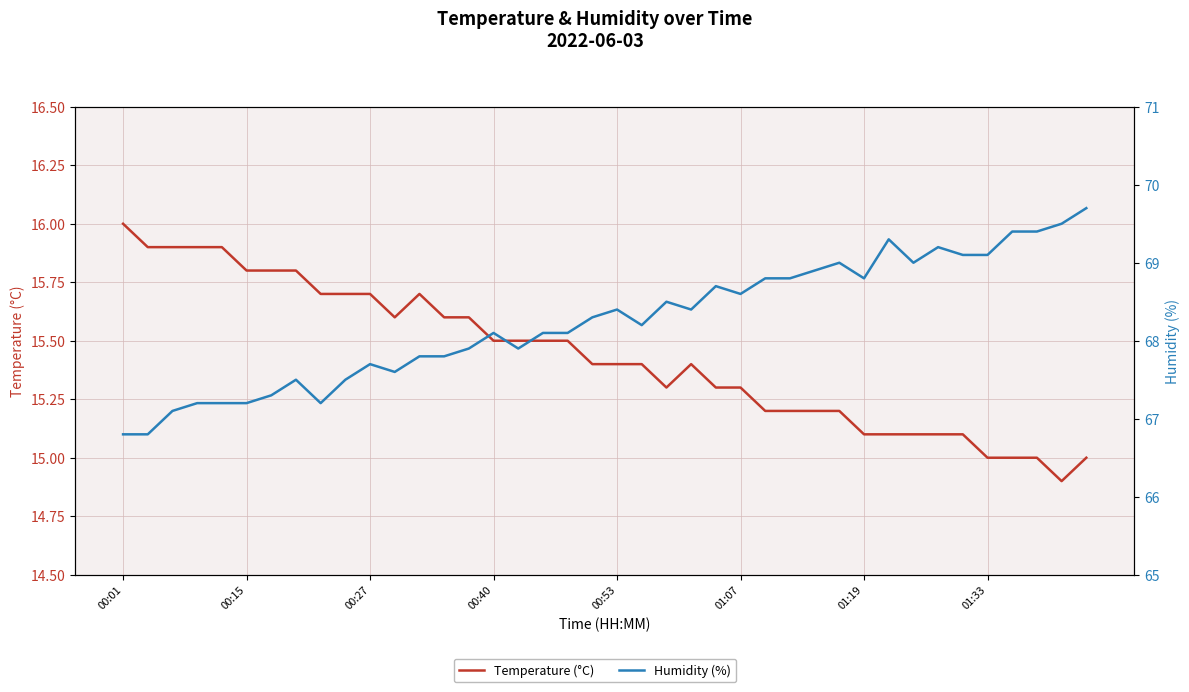

What is the approximate value of Humidity (%) at 8?

67.2